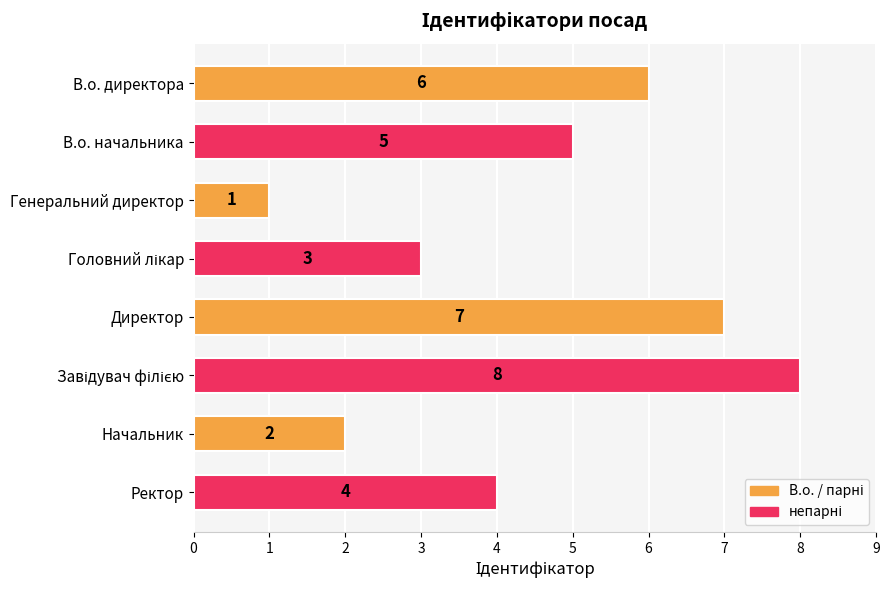

Does the chart contain any negative values?

No